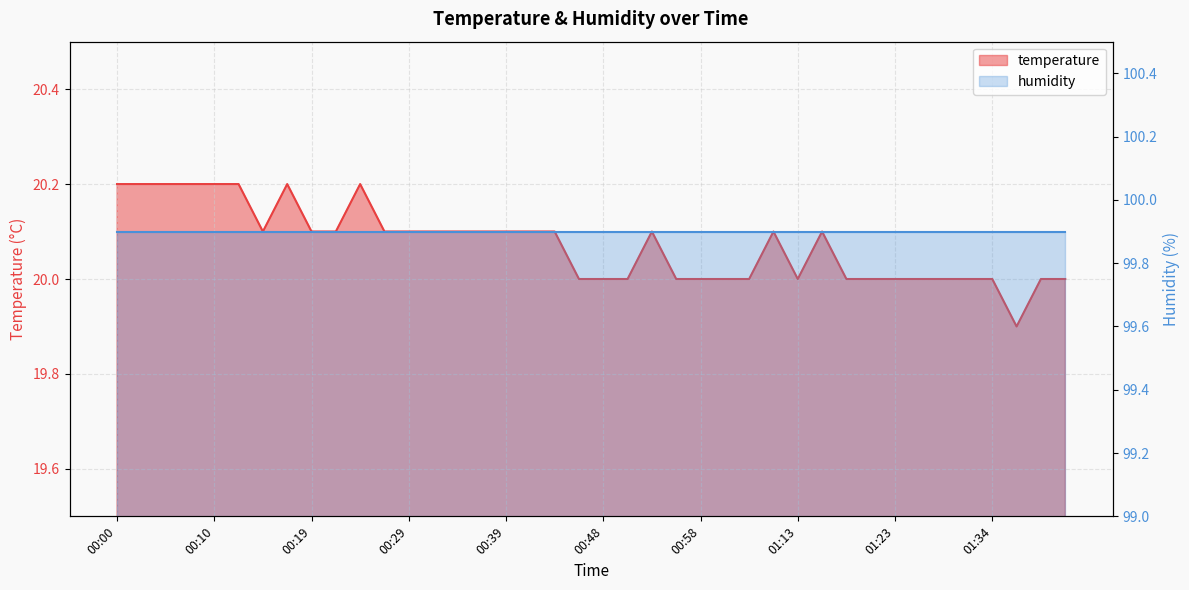

At which label is the value closest to 20?

00:46